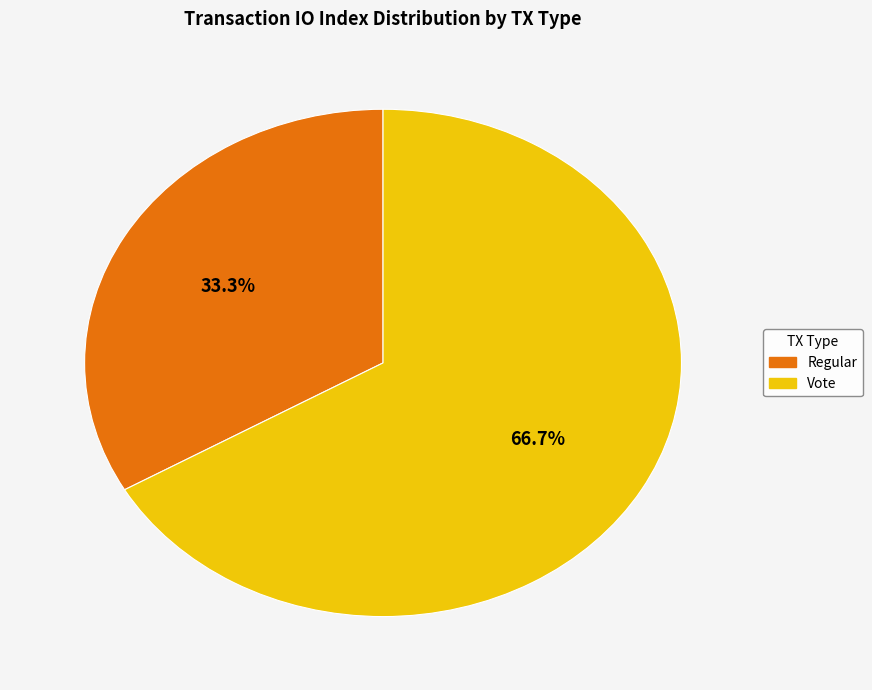

True or false: Regular accounts for 33% of the total.

True